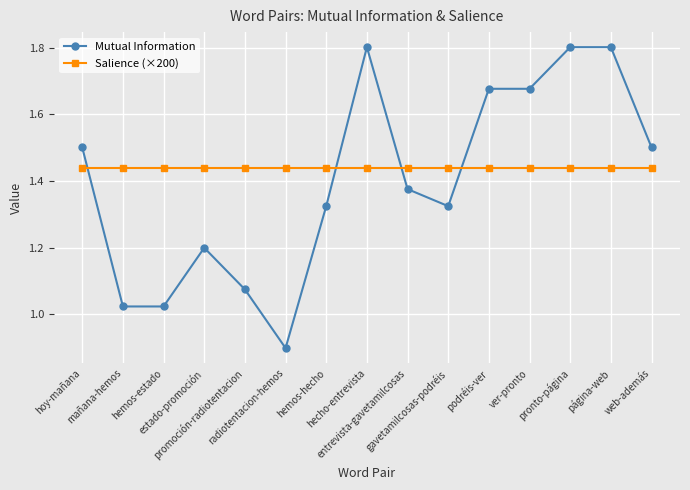

How many data points does each series have?

15